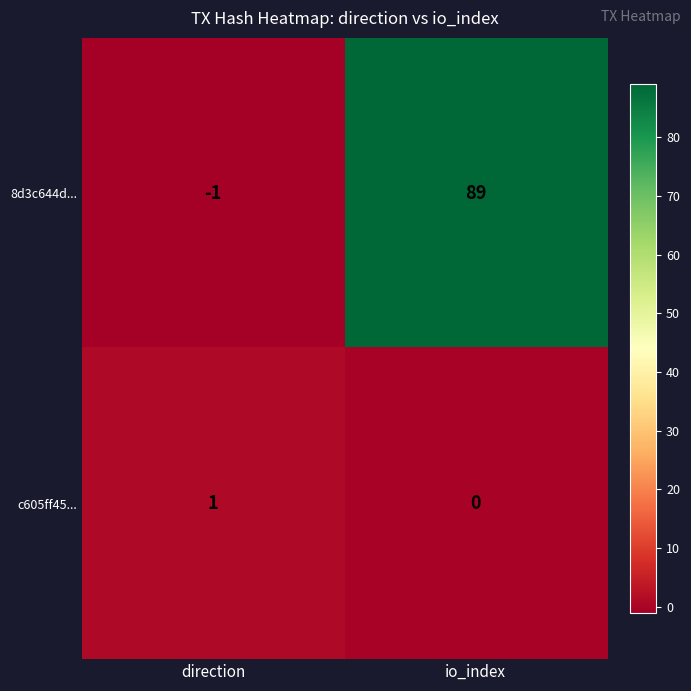

Count the number of categories in the chart.

2